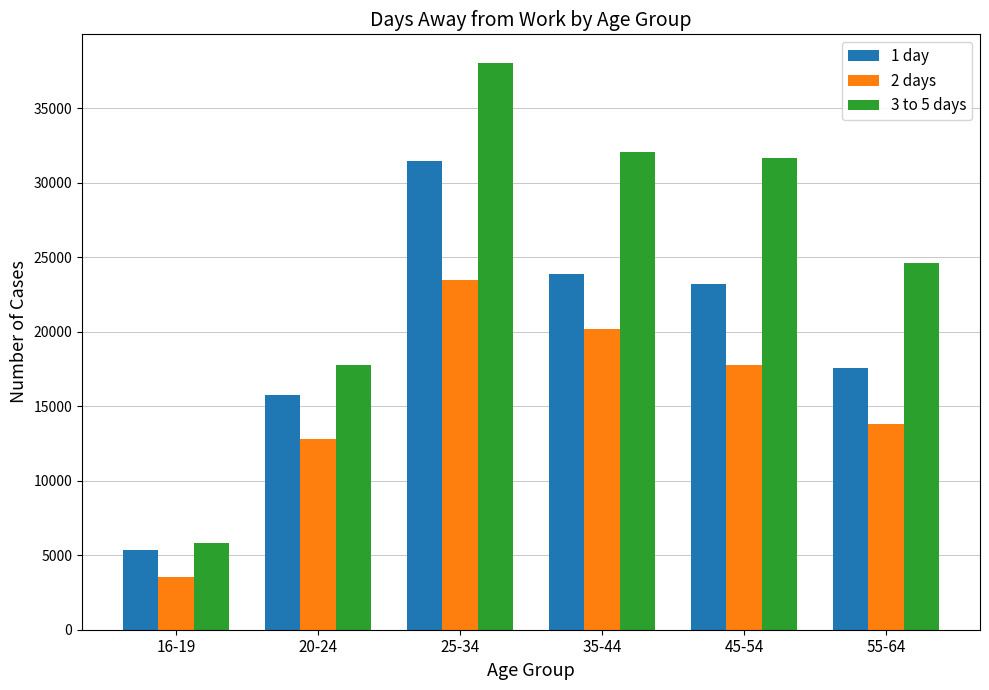

The 3 to 5 days series shows 15508 at 35-44. True or false?

False